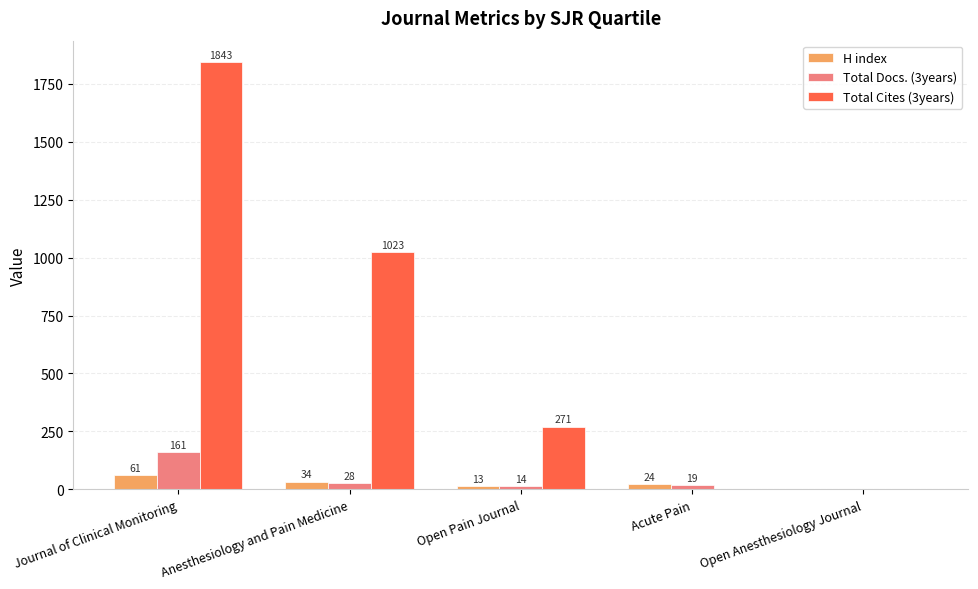

Reading left to right, list all the values displayed in this chart.

H index: Journal of Clinical Monitoring=61	Anesthesiology and Pain Medicine=34	Open Pain Journal=13	Acute Pain=24	Open Anesthesiology Journal=0
Total Docs. (3years): Journal of Clinical Monitoring=161	Anesthesiology and Pain Medicine=28	Open Pain Journal=14	Acute Pain=19	Open Anesthesiology Journal=0
Total Cites (3years): Journal of Clinical Monitoring=1843	Anesthesiology and Pain Medicine=1023	Open Pain Journal=271	Acute Pain=0	Open Anesthesiology Journal=0